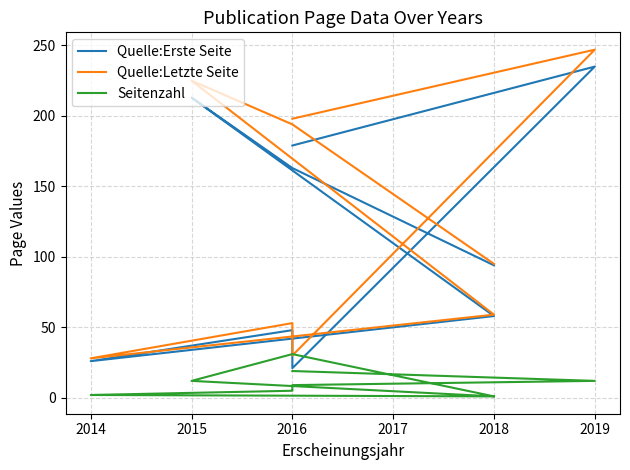

What is the highest value of the Seitenzahl series?

31